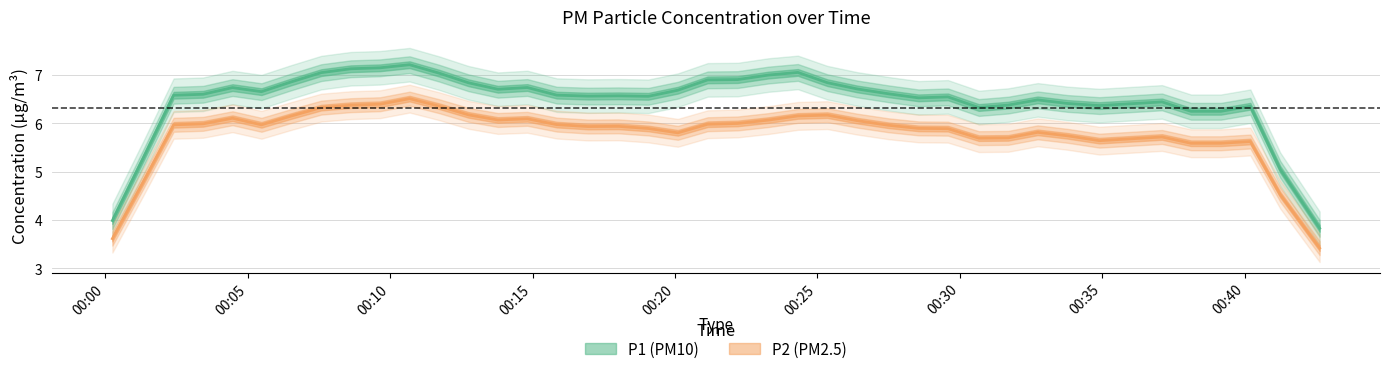

At 6, list the series in order from smallest to largest.

P2, P1